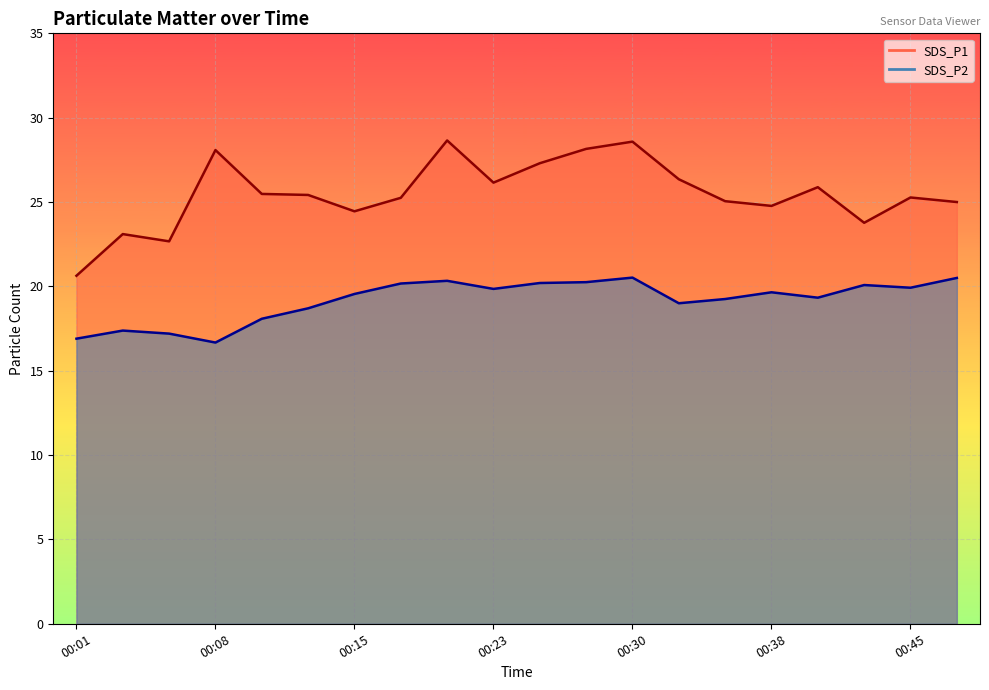

What is the value of the SDS_P1 point at the 7th from the left?

24.4